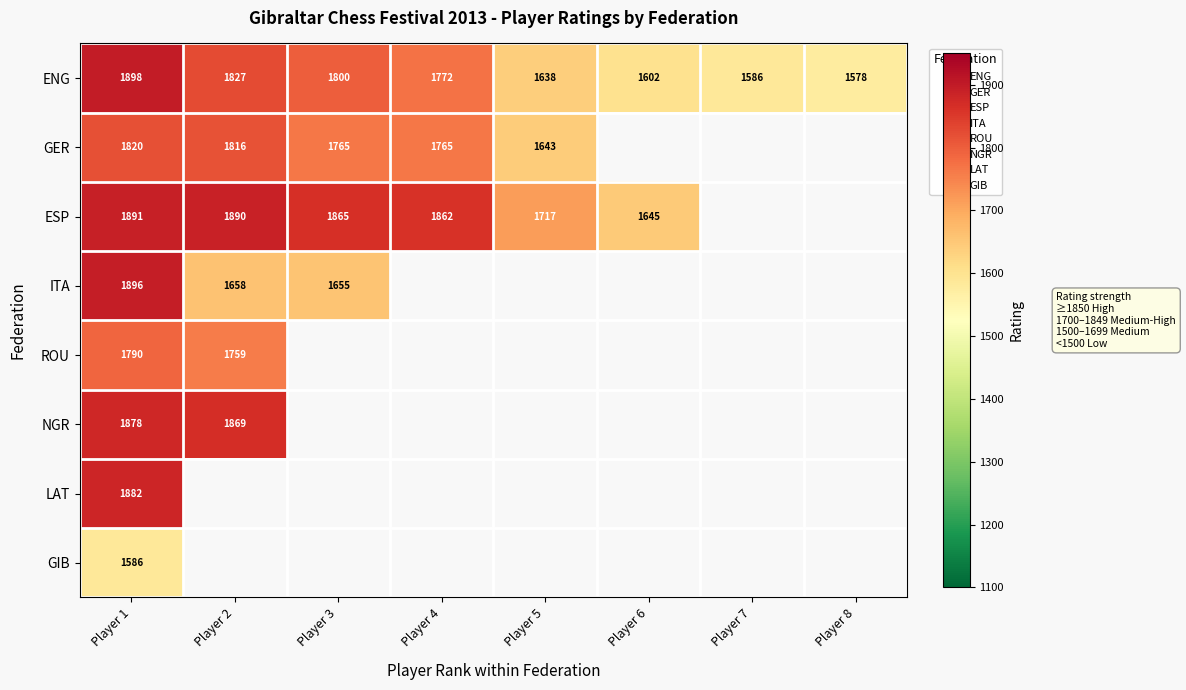

At which label is ITA closest to 1775?

Player 2